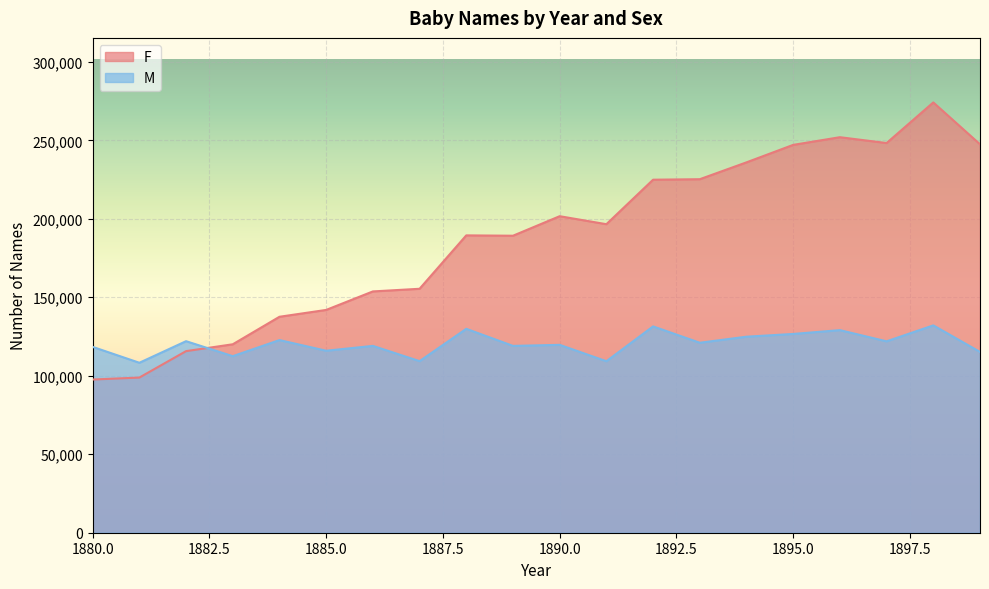

How many lines are shown in the chart?

2